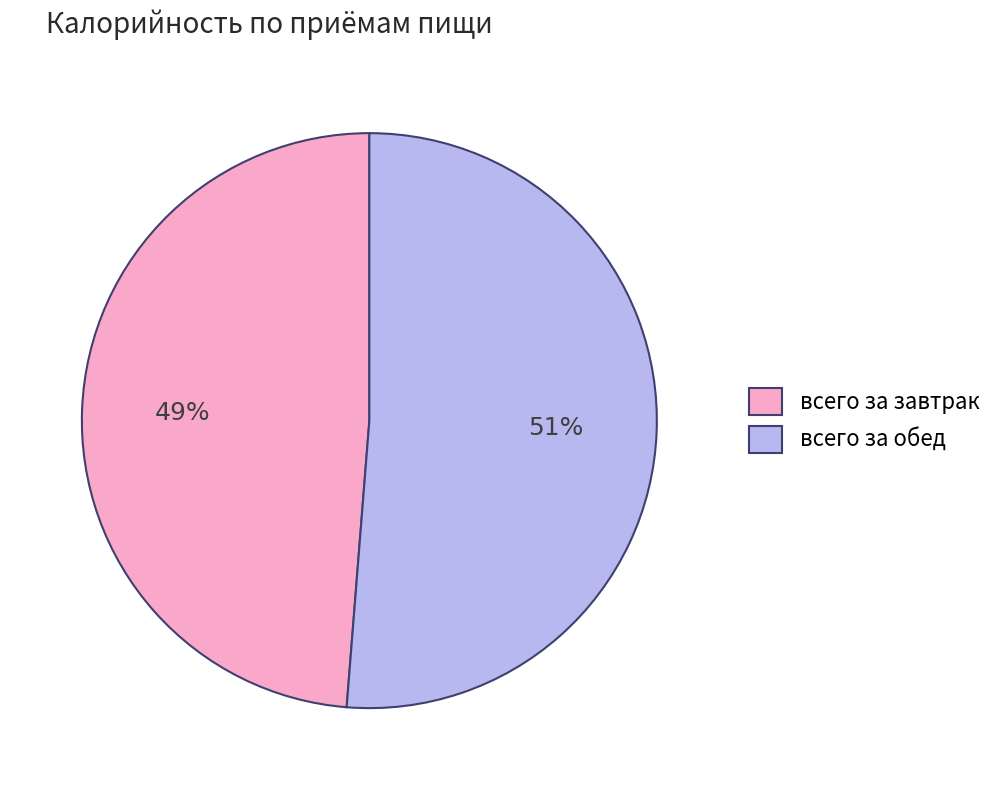

Which has a higher value, всего за завтрак or всего за обед?

всего за обед